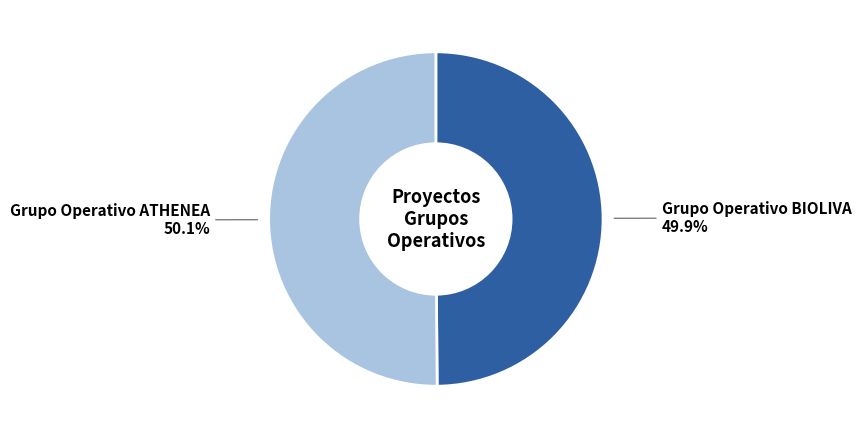

Does any single category account for the majority?

Yes